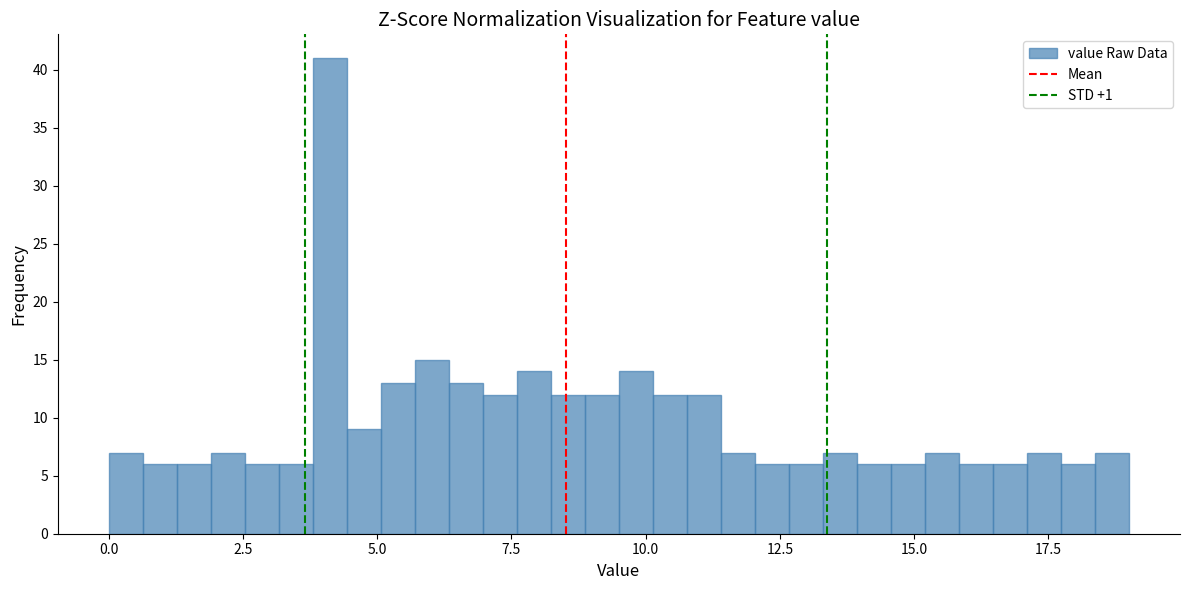

Around what value on the x-axis is the tallest bar? Give the approximate position of its centre, as read against the axis.

4.0